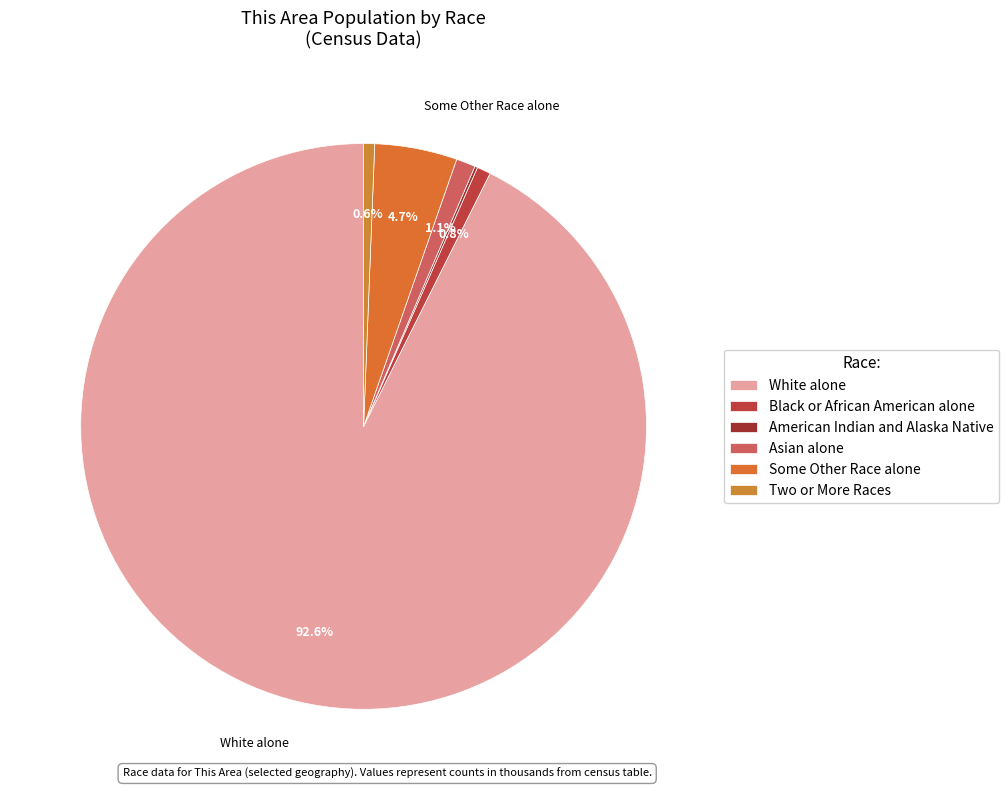

To the nearest percent, what is the average slice percentage?

17%